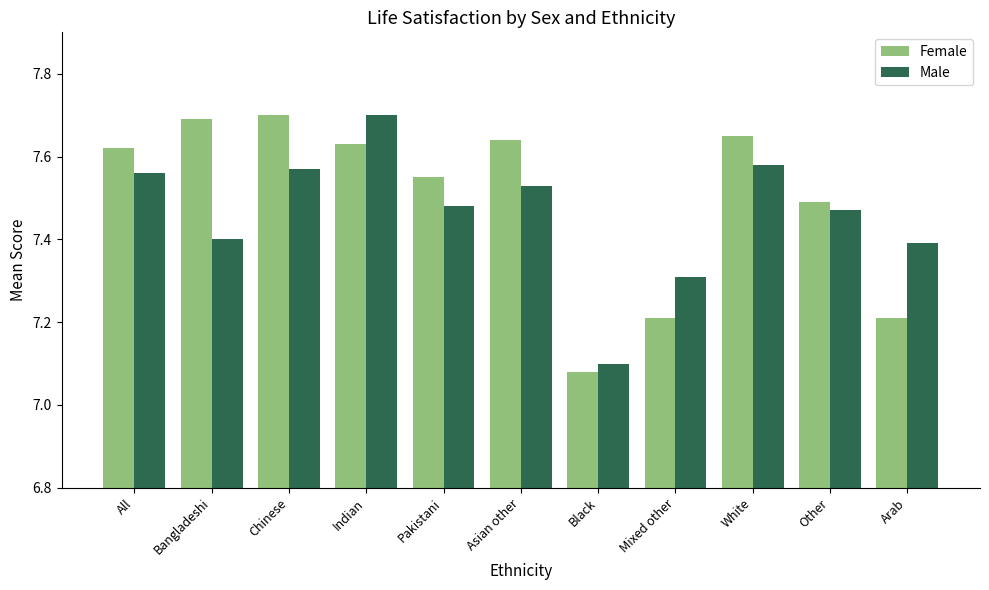

Count the number of data series in this chart.

2